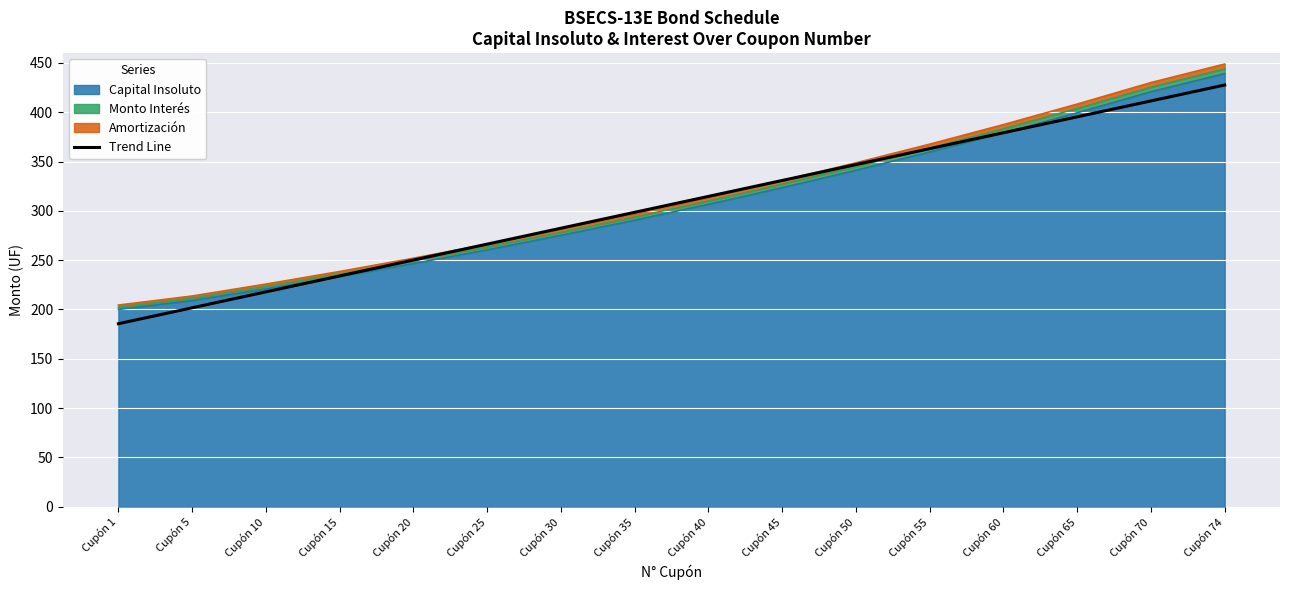

Reading left to right, extract all data points from this chart.

185.5	201.7	217.8	234.0	250.1	266.2	282.4	298.5	314.7	330.8	347.0	363.1	379.2	395.4	411.5	427.7